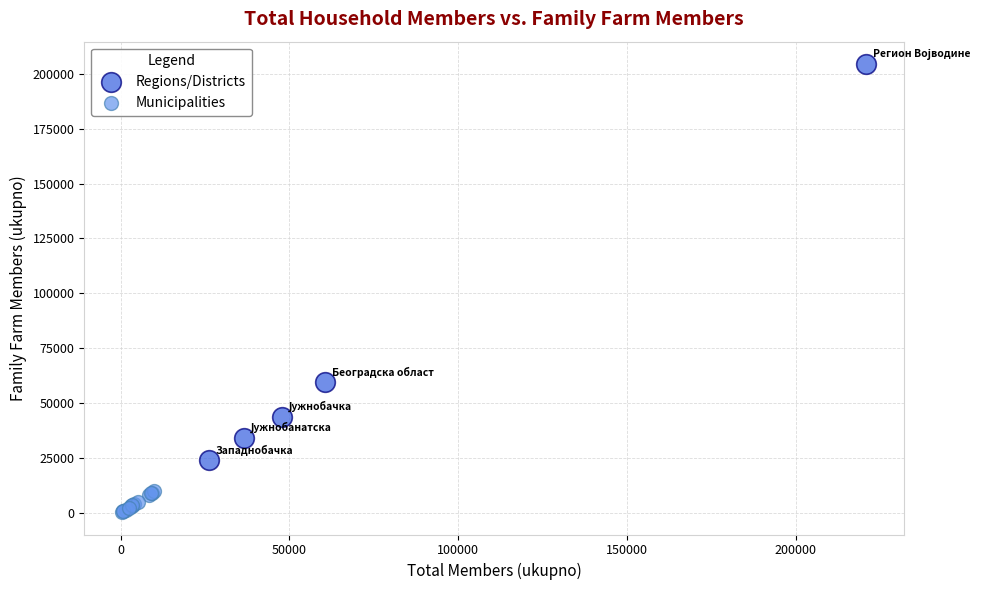

Which series has the widest spread of Y values?

Regions/Districts